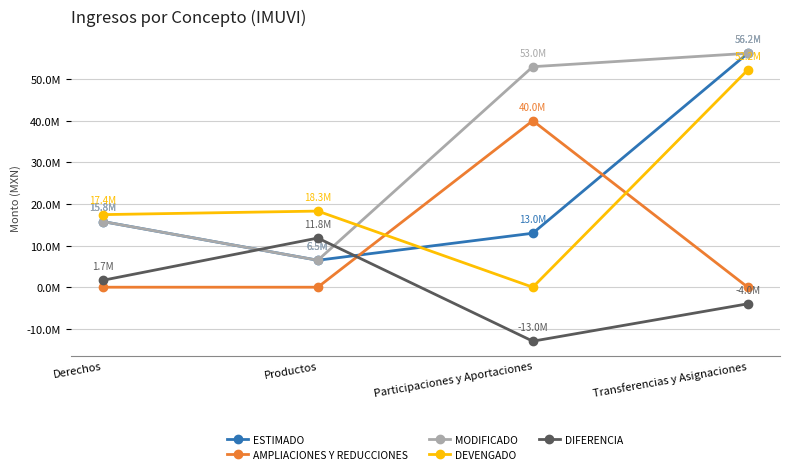

Between Participaciones y Aportaciones and Productos, which is larger?

Participaciones y Aportaciones